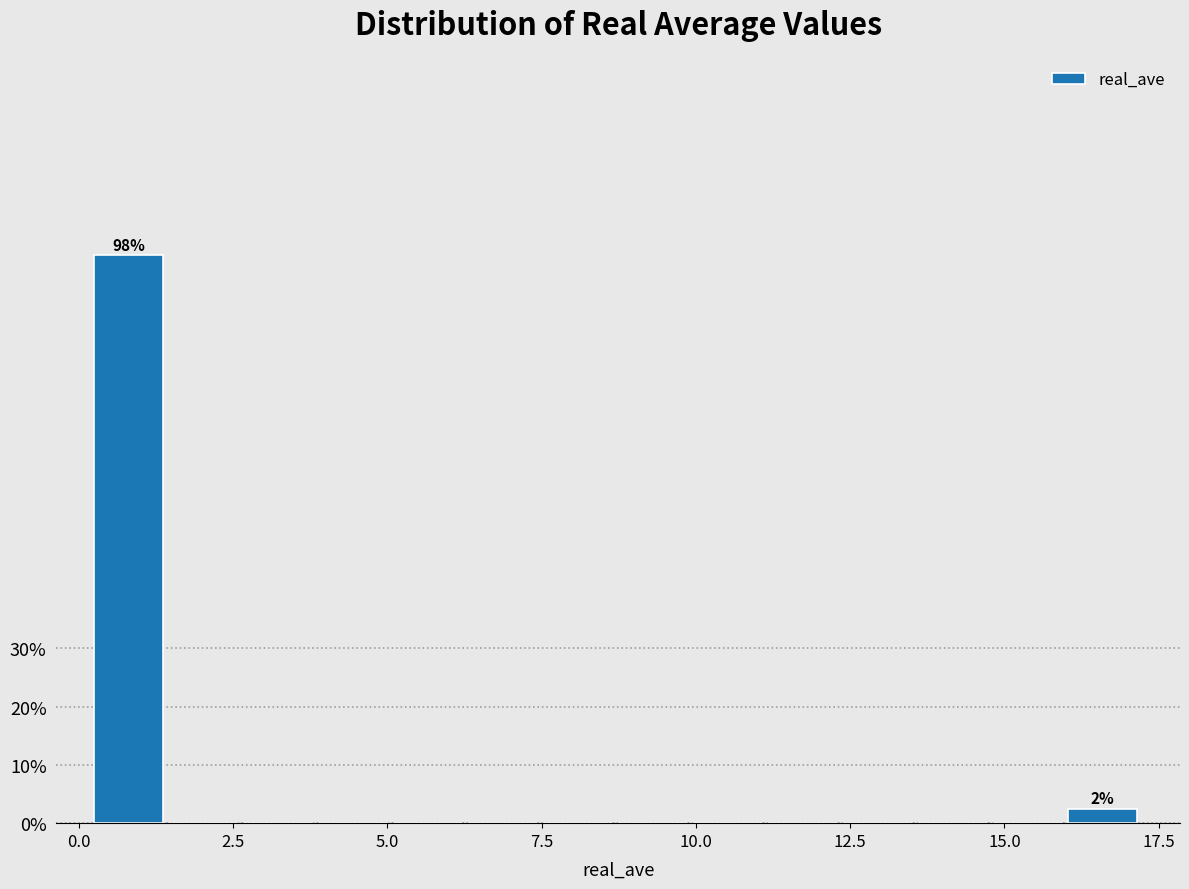

Around what value on the x-axis is the tallest bar? Give the approximate position of its centre, as read against the axis.

1.0